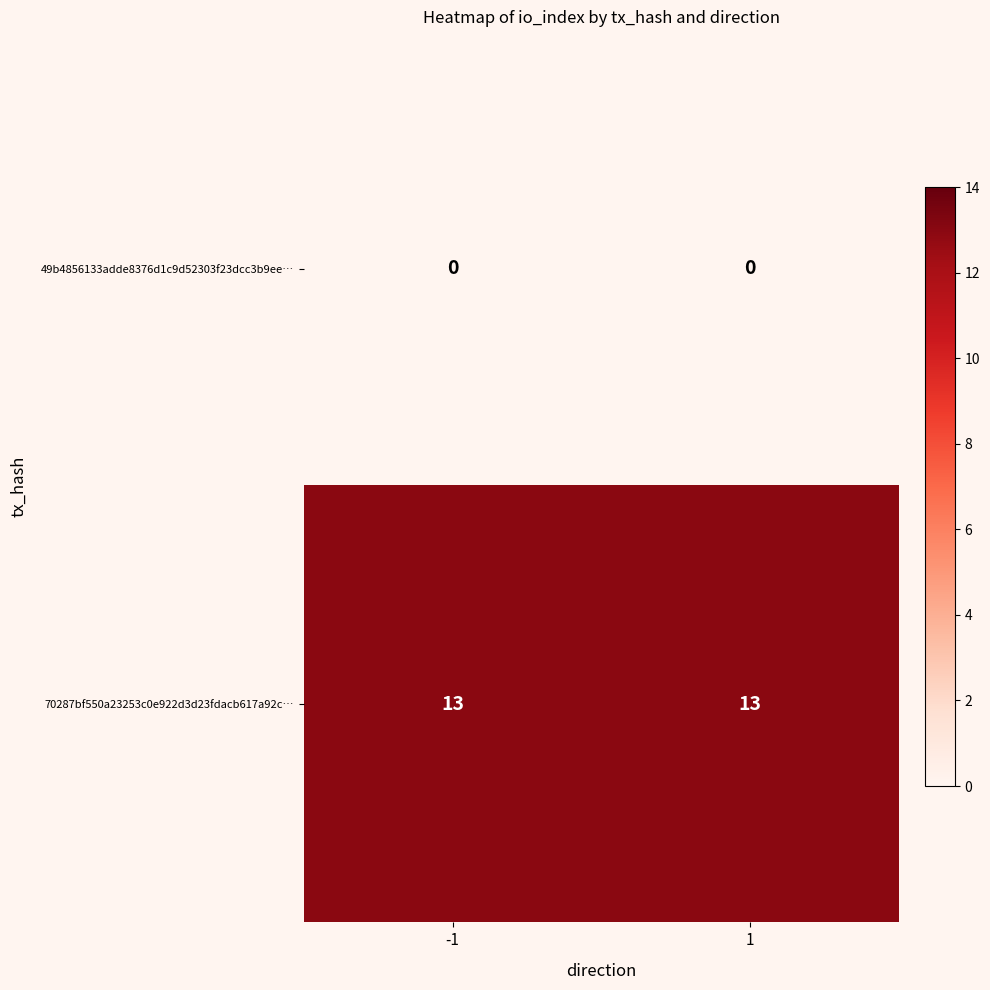

What is the difference between the highest and lowest values at 1?

13